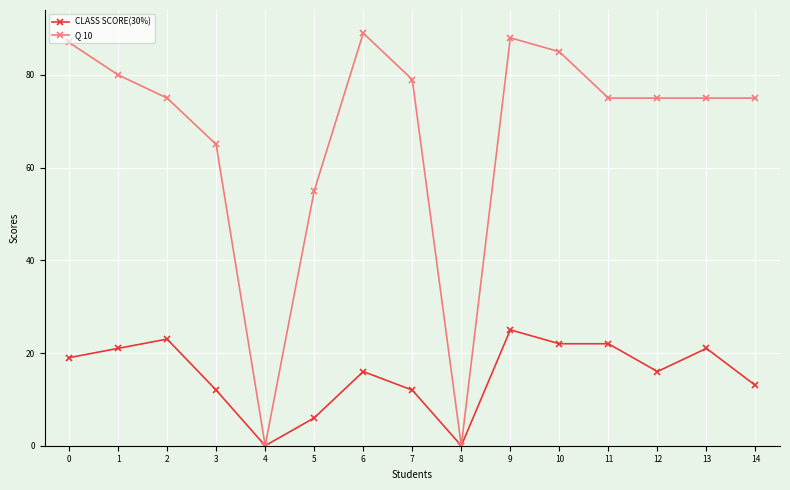

Which series has the largest range (max minus min)?

Q 10